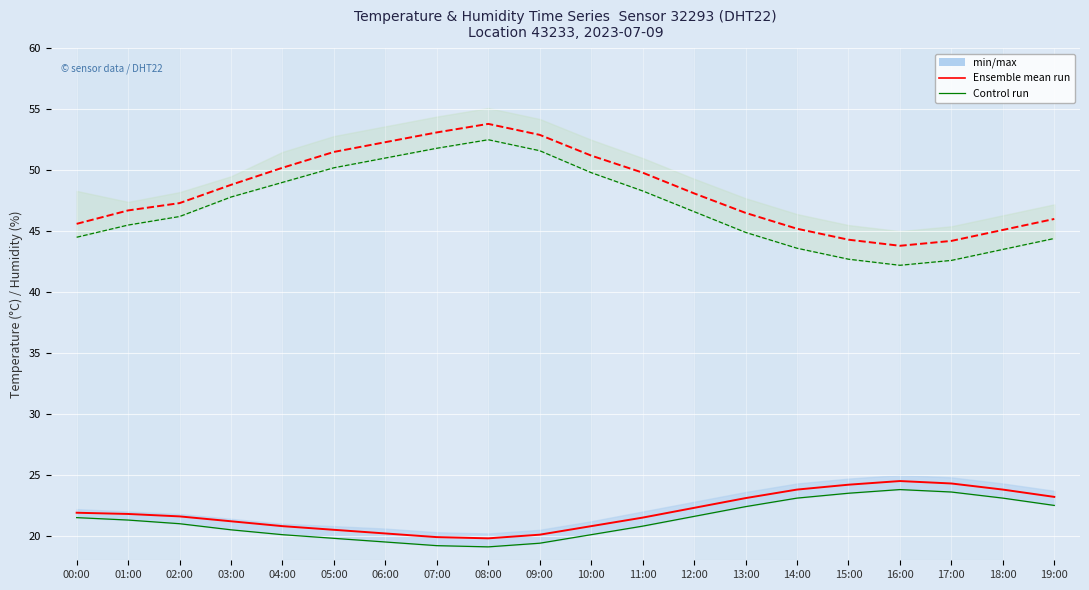

What is the total value across all series at 03:00?

138.3